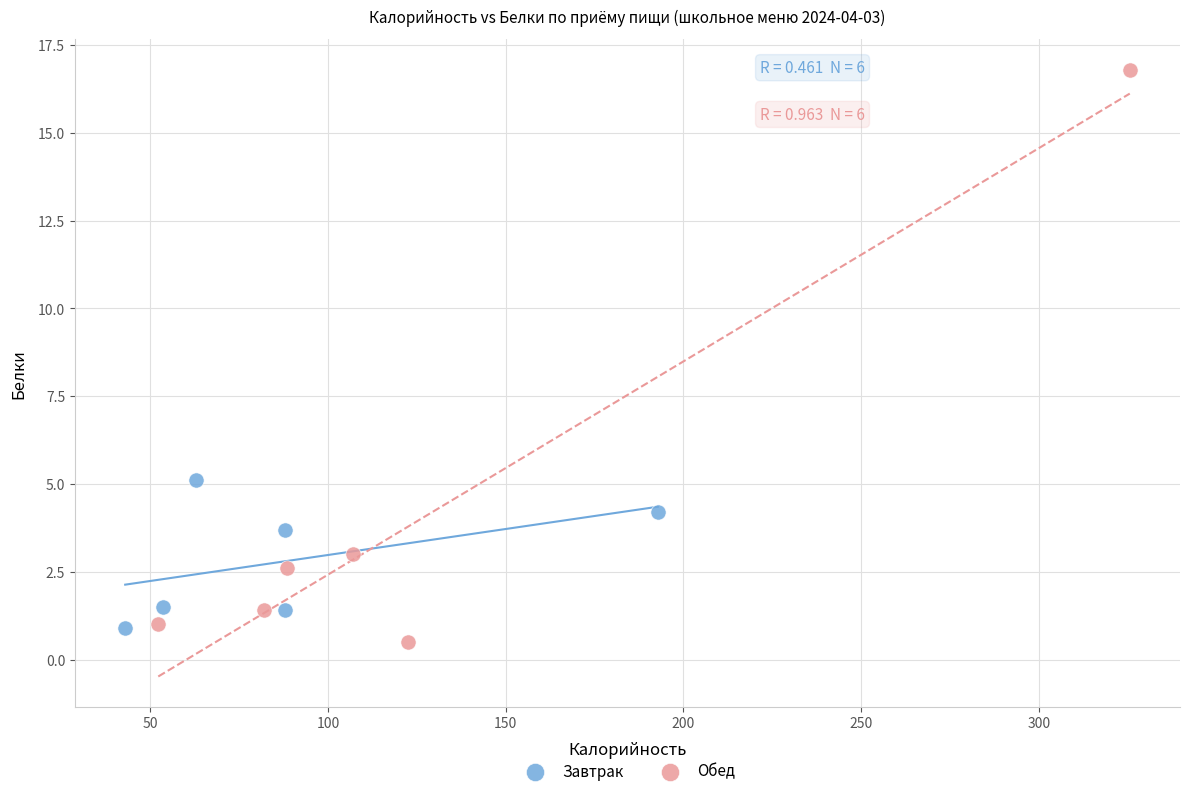

What are all the series names shown in the legend?

Завтрак, Обед